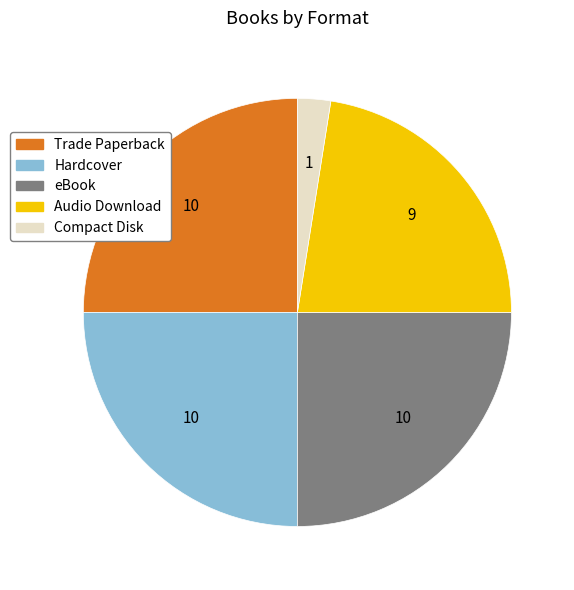

What is the ratio of the value at Trade Paperback to the value at Audio Download?

1.1